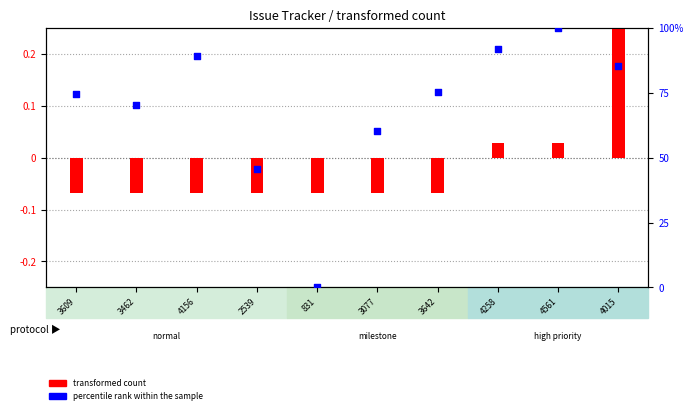

At how many categories does at least one series exceed 93?

1